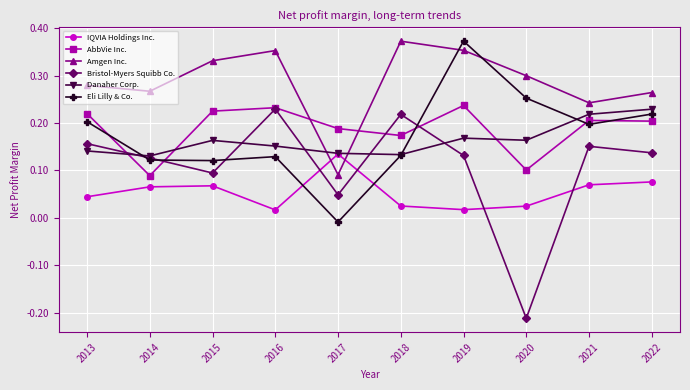

At which category is the sum across all series the highest?

2019